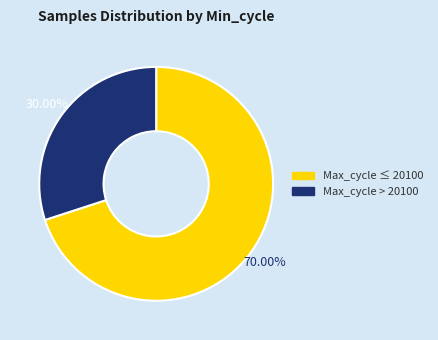

Does any single category account for the majority?

Yes